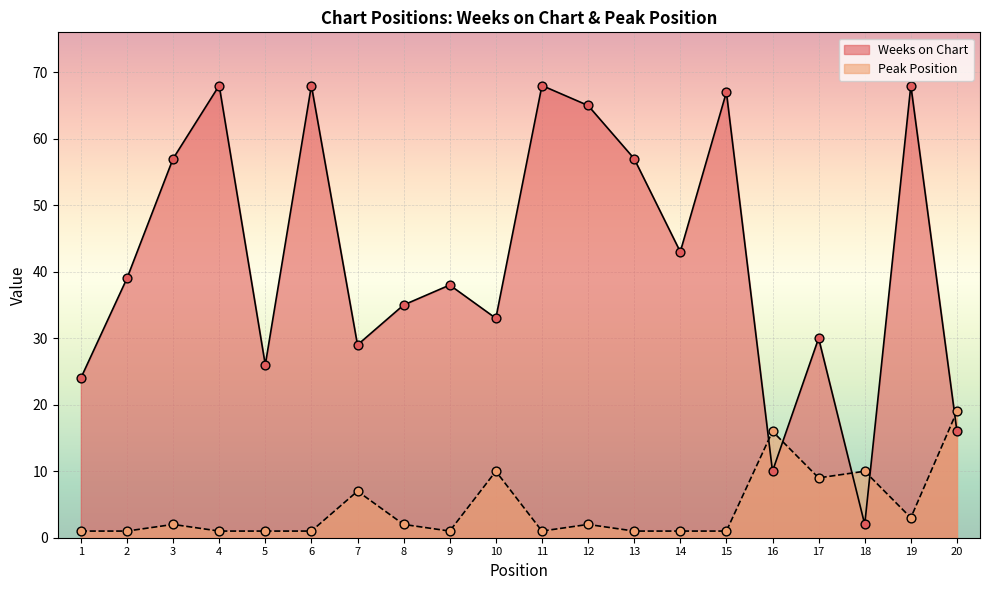

Which series reaches the maximum Y coordinate?

Weeks on Chart